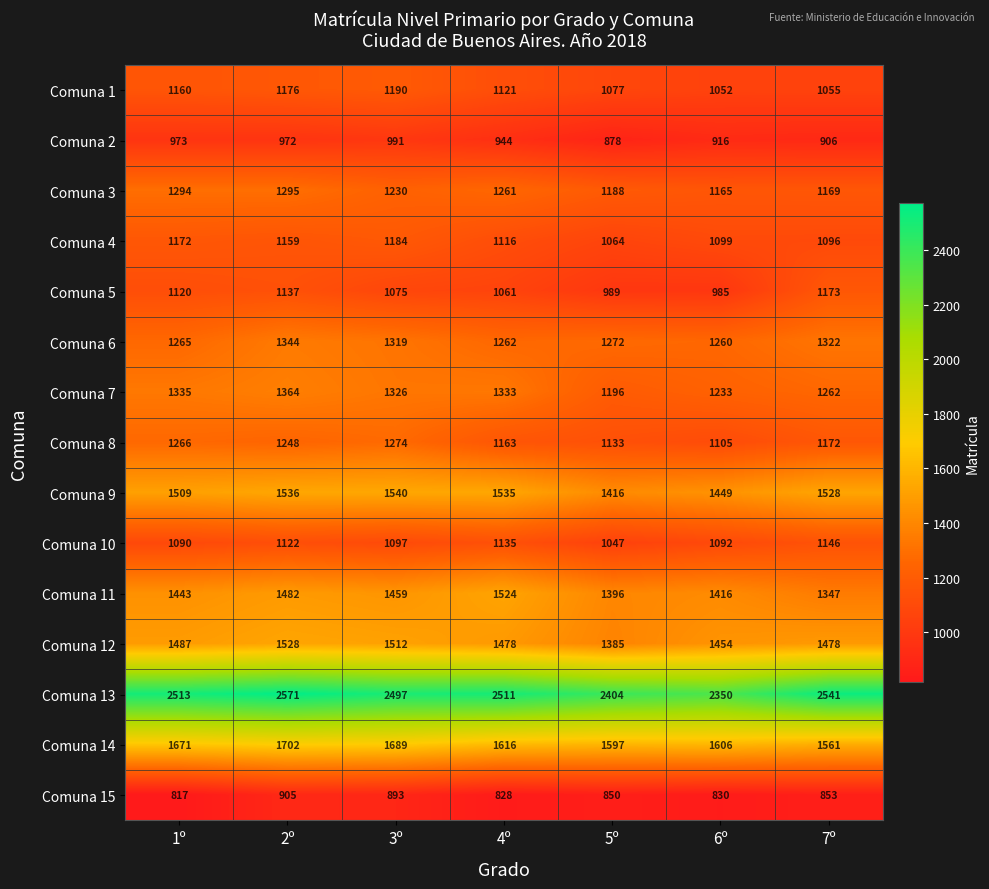

What is the sum of all Comuna 7 values?

9049